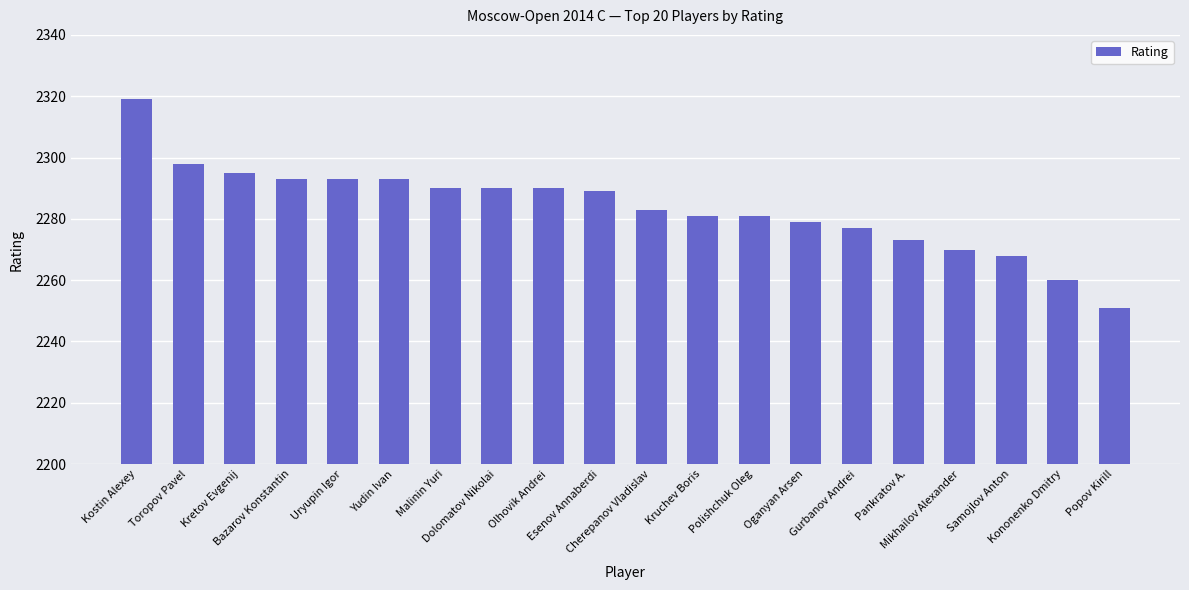

Which has a higher value, Pankratov A. or Polishchuk Oleg?

Polishchuk Oleg